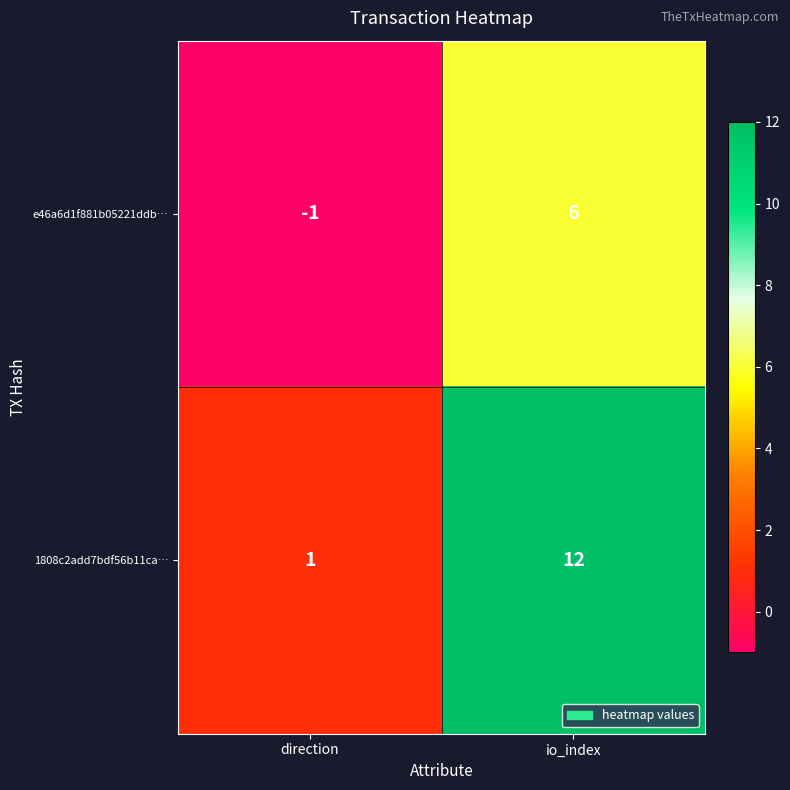

At which label does e46a6d1f881b05221ddb… reach its peak?

io_index